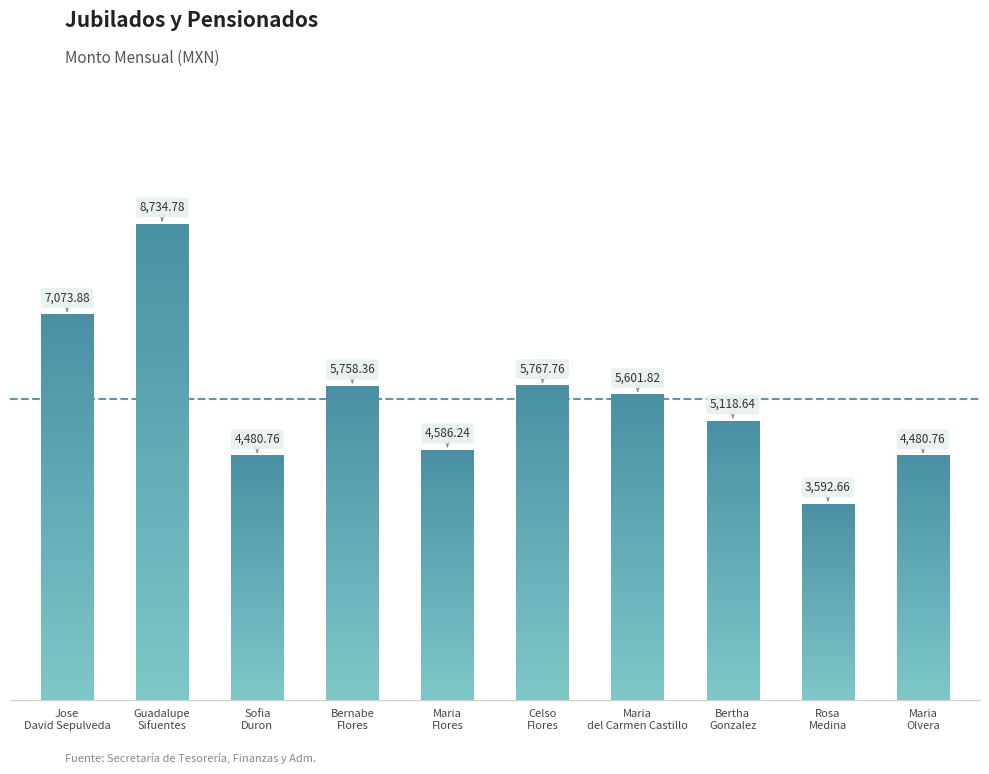

Which category has the lowest value across all series?

Rosa Medina